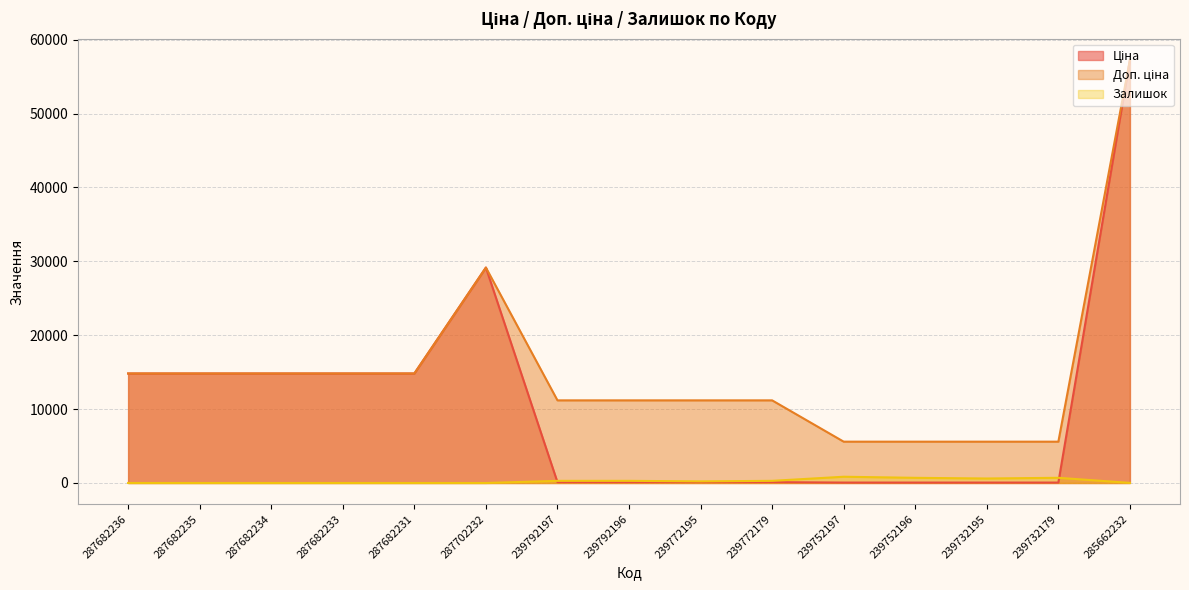

Between 239772179 and 239792197, which is larger?

239772179